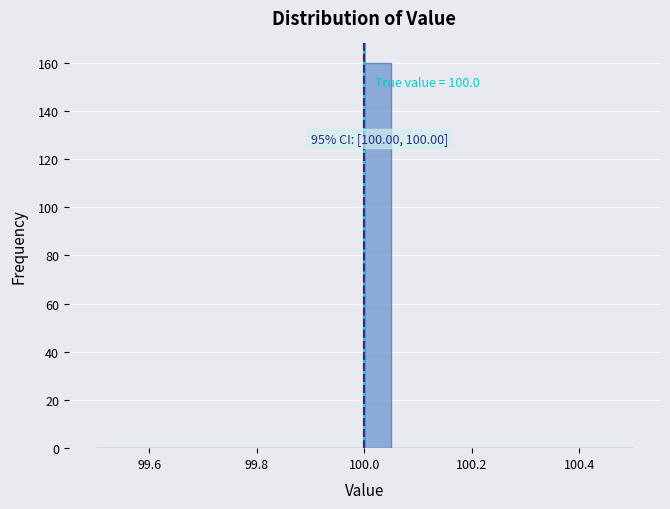

Read against the x-axis, roughly where is the centre of the tallest bar?

100.02